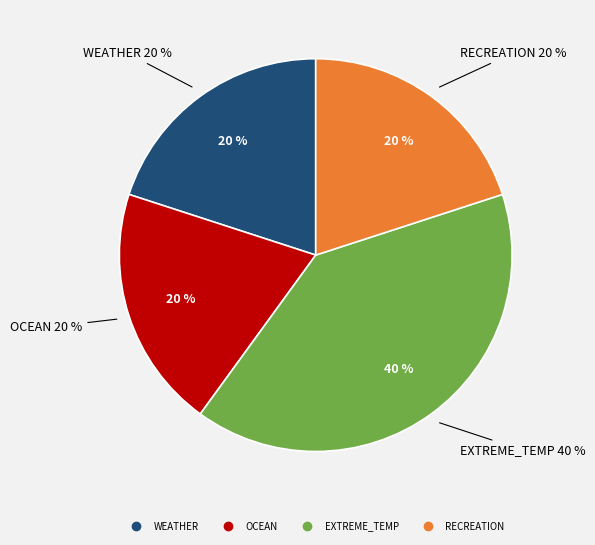

Does any single category account for the majority?

No